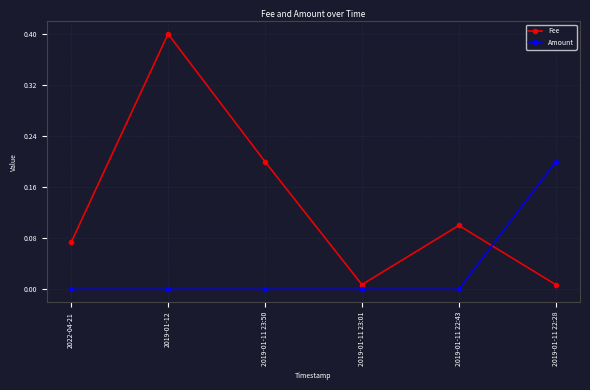

At which category is the sum across all series the highest?

2019-01-12